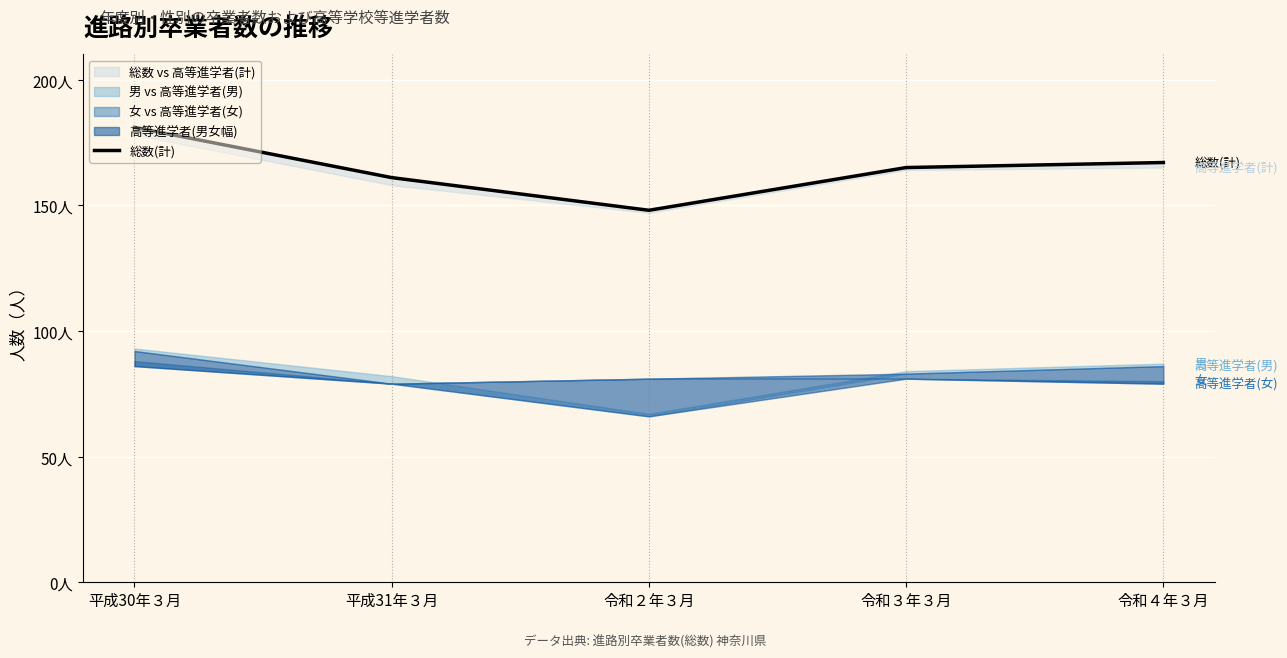

How many interior local valleys (lower than both neighbors) does the data have?

1